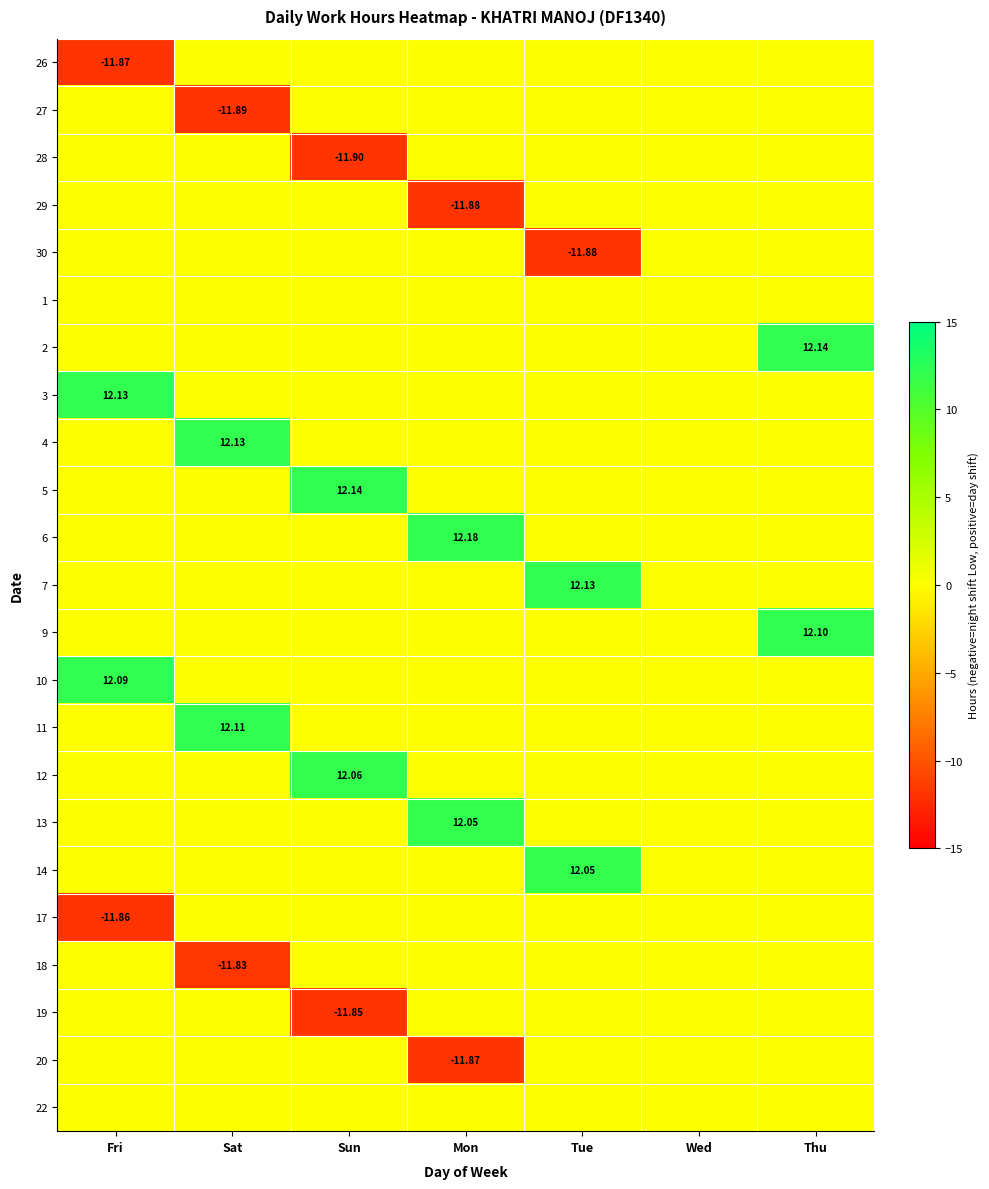

The 29 series shows 4.5 at Wed. True or false?

False